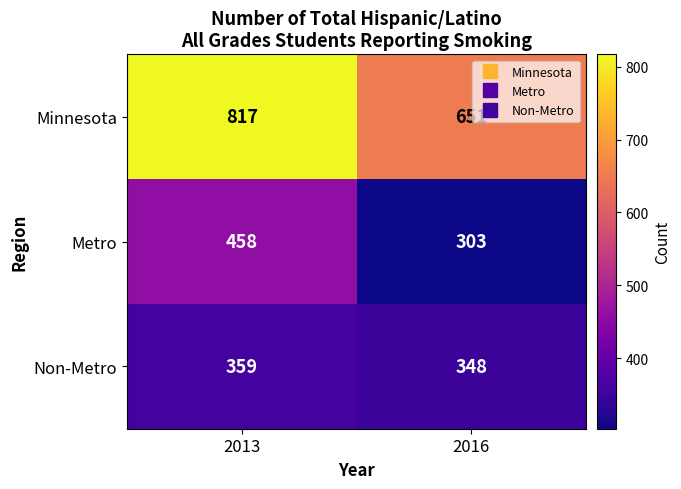

Rank the series by their maximum value, from lowest to highest.

Non-Metro, Metro, Minnesota